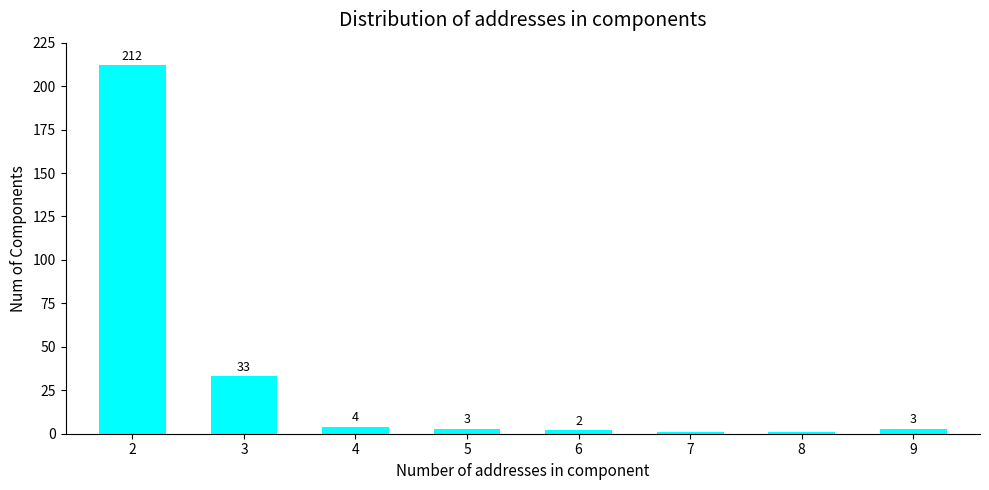

Is it true that the value at 6 is 2?

True